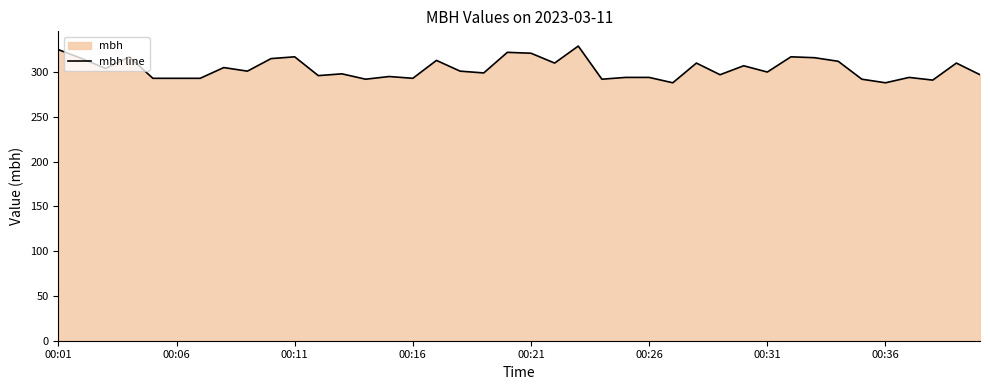

Reading right to left, extract all data points from this chart.

297	310	291	294	288	292	312	316	317	300	307	297	310	288	294	294	292	329	310	321	322	299	301	313	293	295	292	298	296	317	315	301	305	293	293	293	317	304	315	325